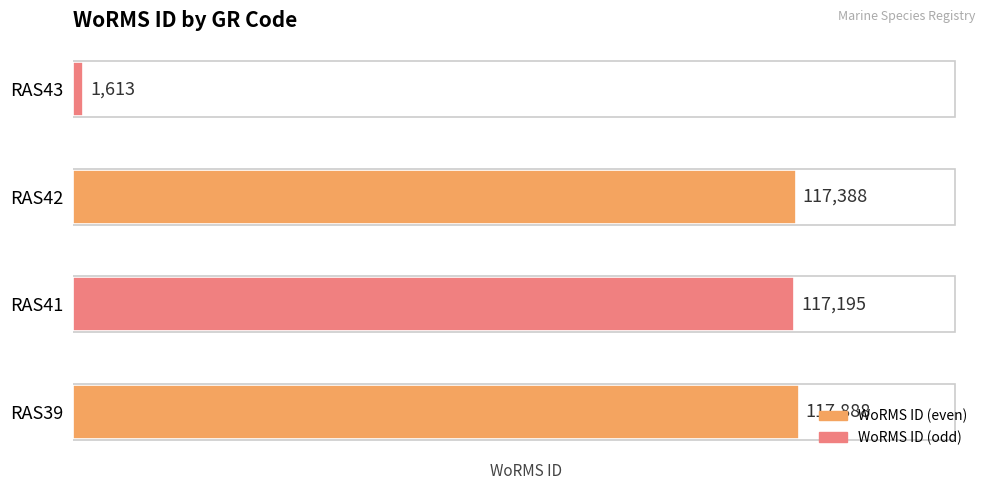

Rank the categories by value from highest to lowest.

RAS39, RAS42, RAS41, RAS43